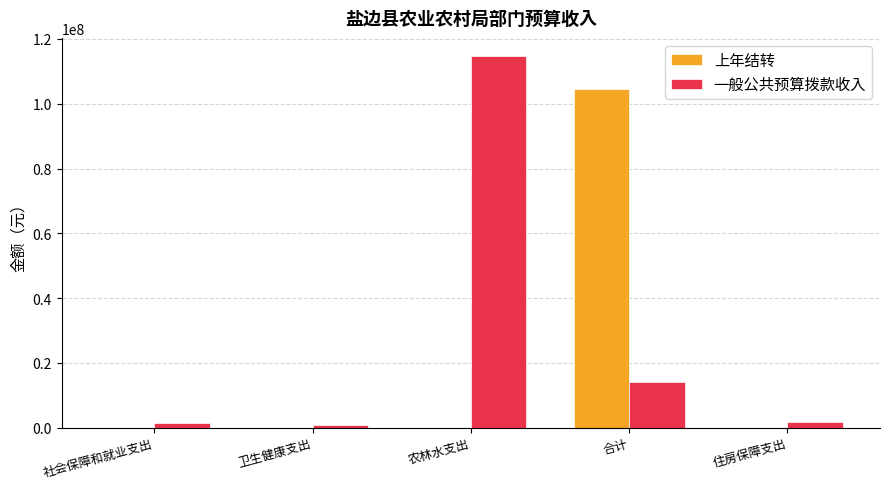

Does the chart contain stacked bars?

No